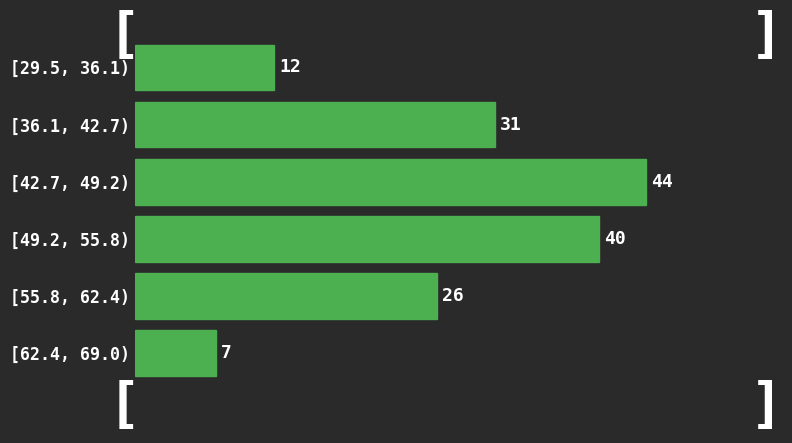

Reading top to bottom, list all the values displayed in this chart.

12	31	44	40	26	7